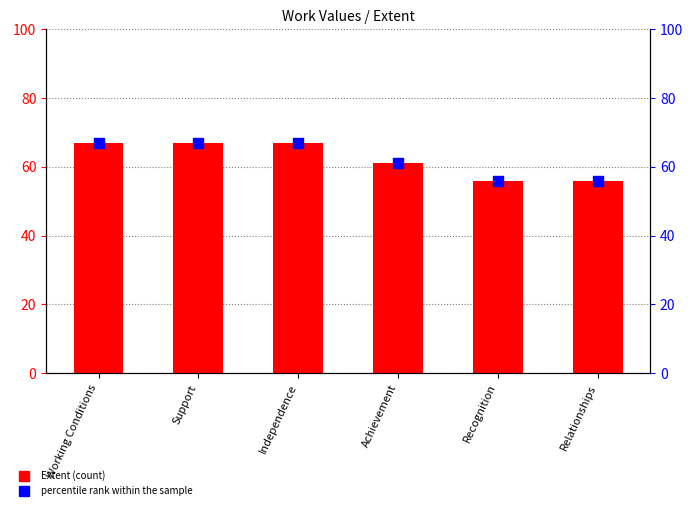

What is the total value across all series at Recognition?

112